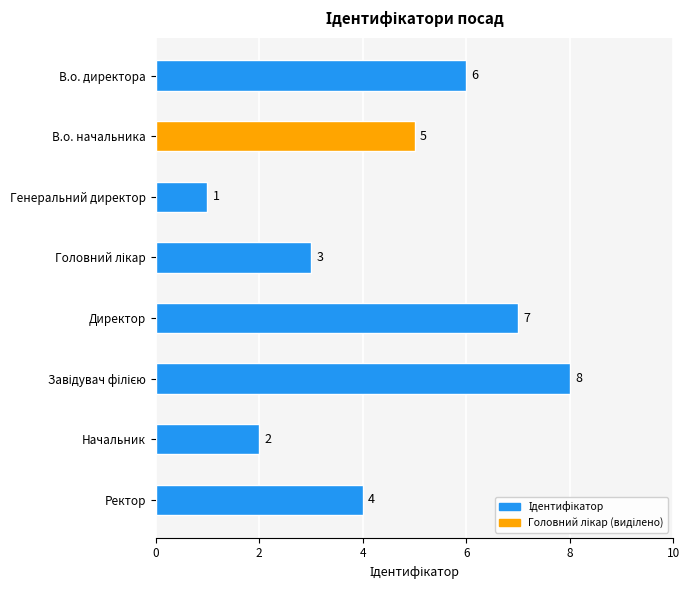

Where is the data nearest to the value 4?

Ректор